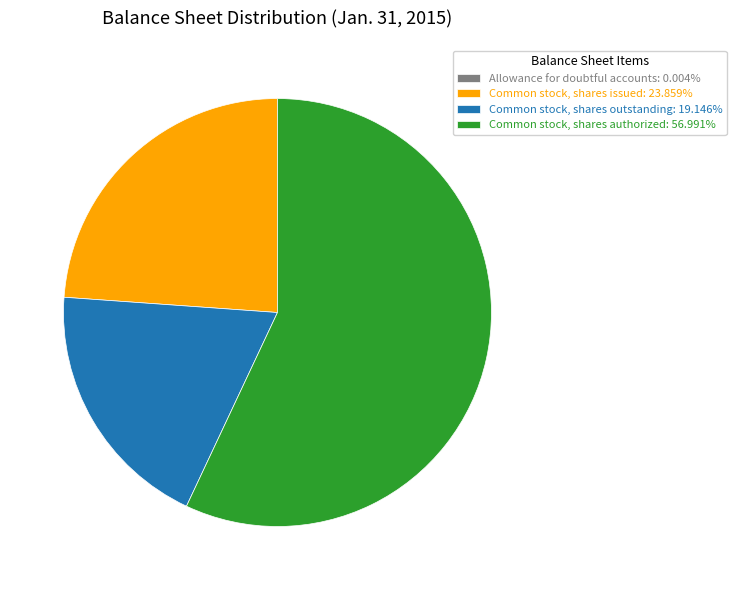

Is the sum of Common stock, shares issued: 23.859% and Common stock, shares authorized: 56.991% greater than half?

Yes